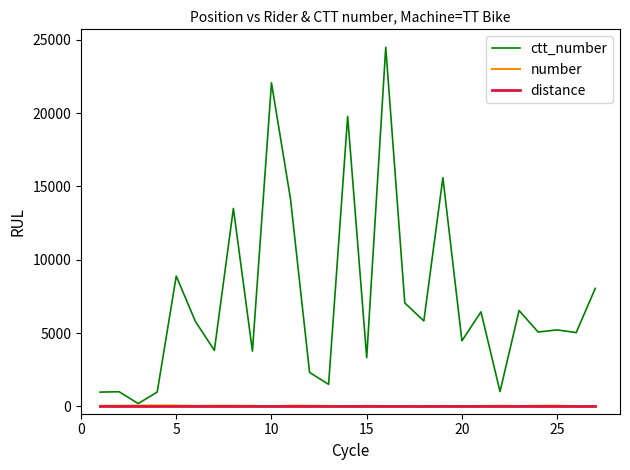

At how many categories does at least one series exceed 11593?

6